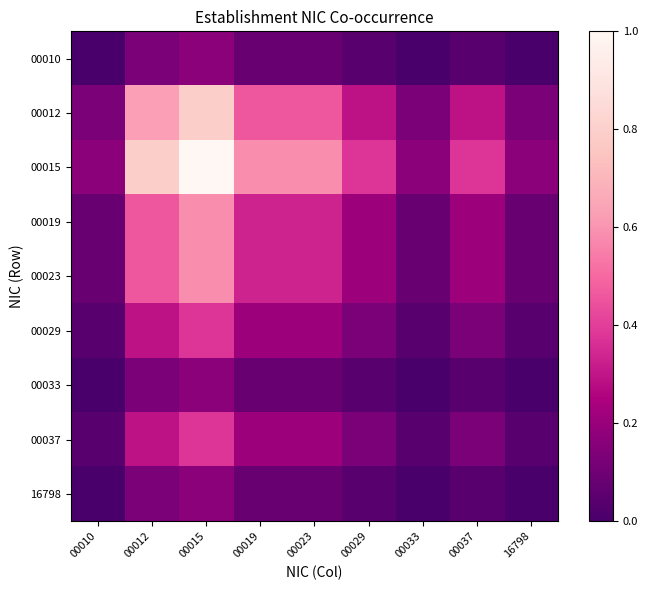

Which series has the largest total across all categories?

00015